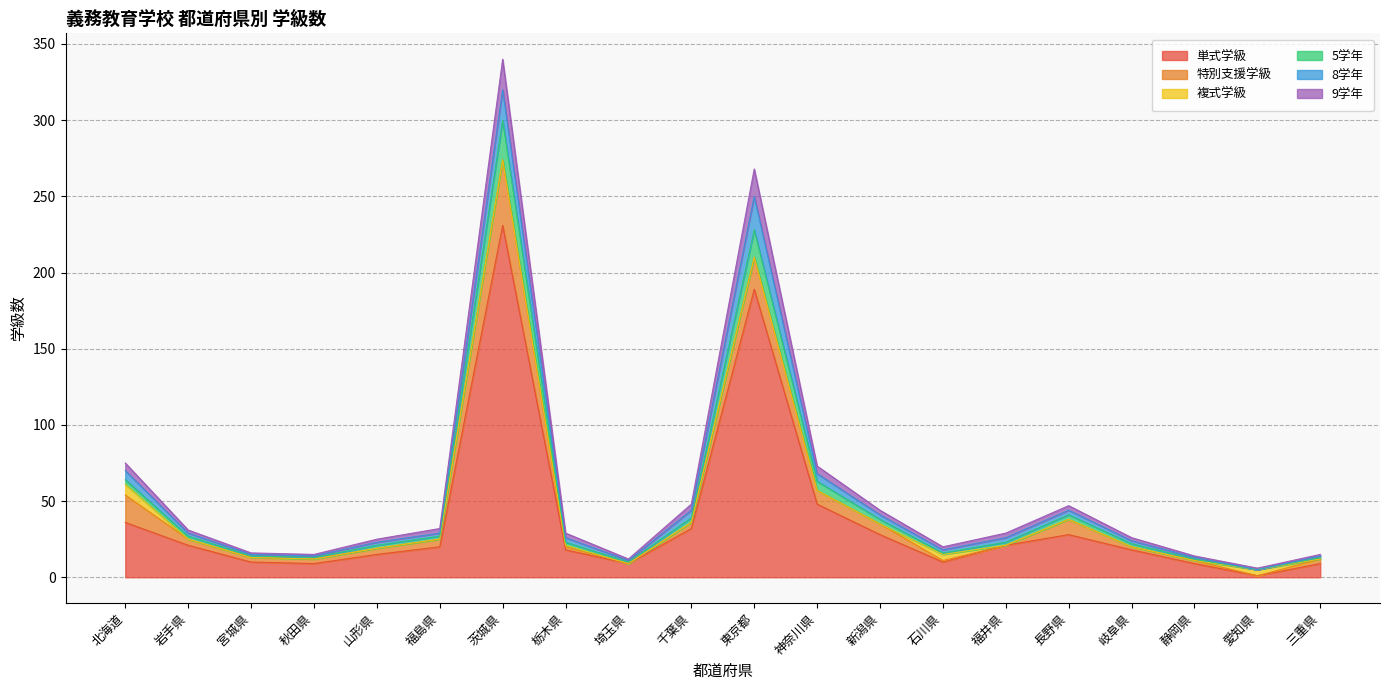

How many interior local valleys does the 9学年 series have?

4